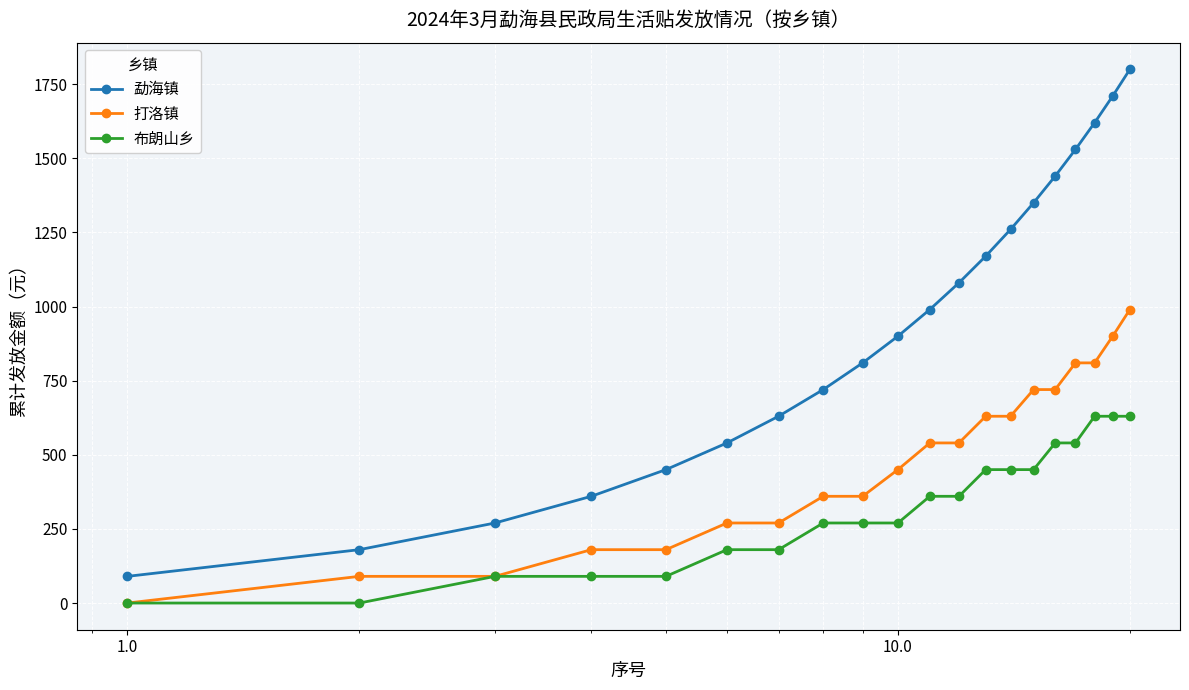

What are all the series names shown in the legend?

勐海镇, 打洛镇, 布朗山乡